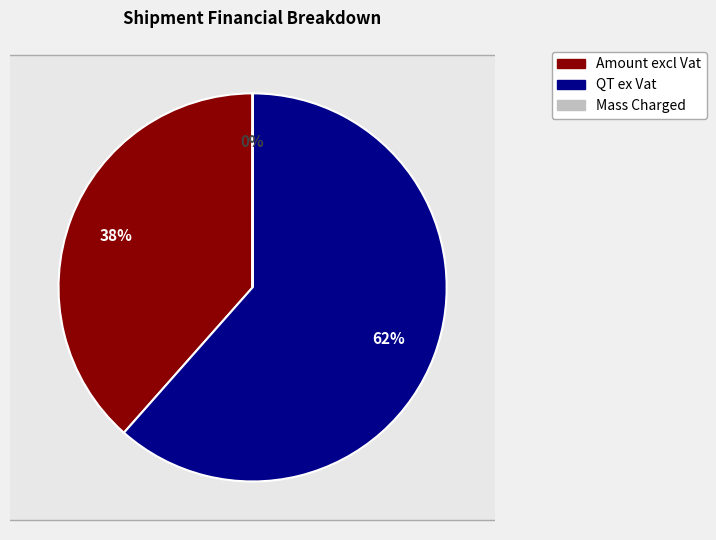

How many slices are in this pie chart?

3